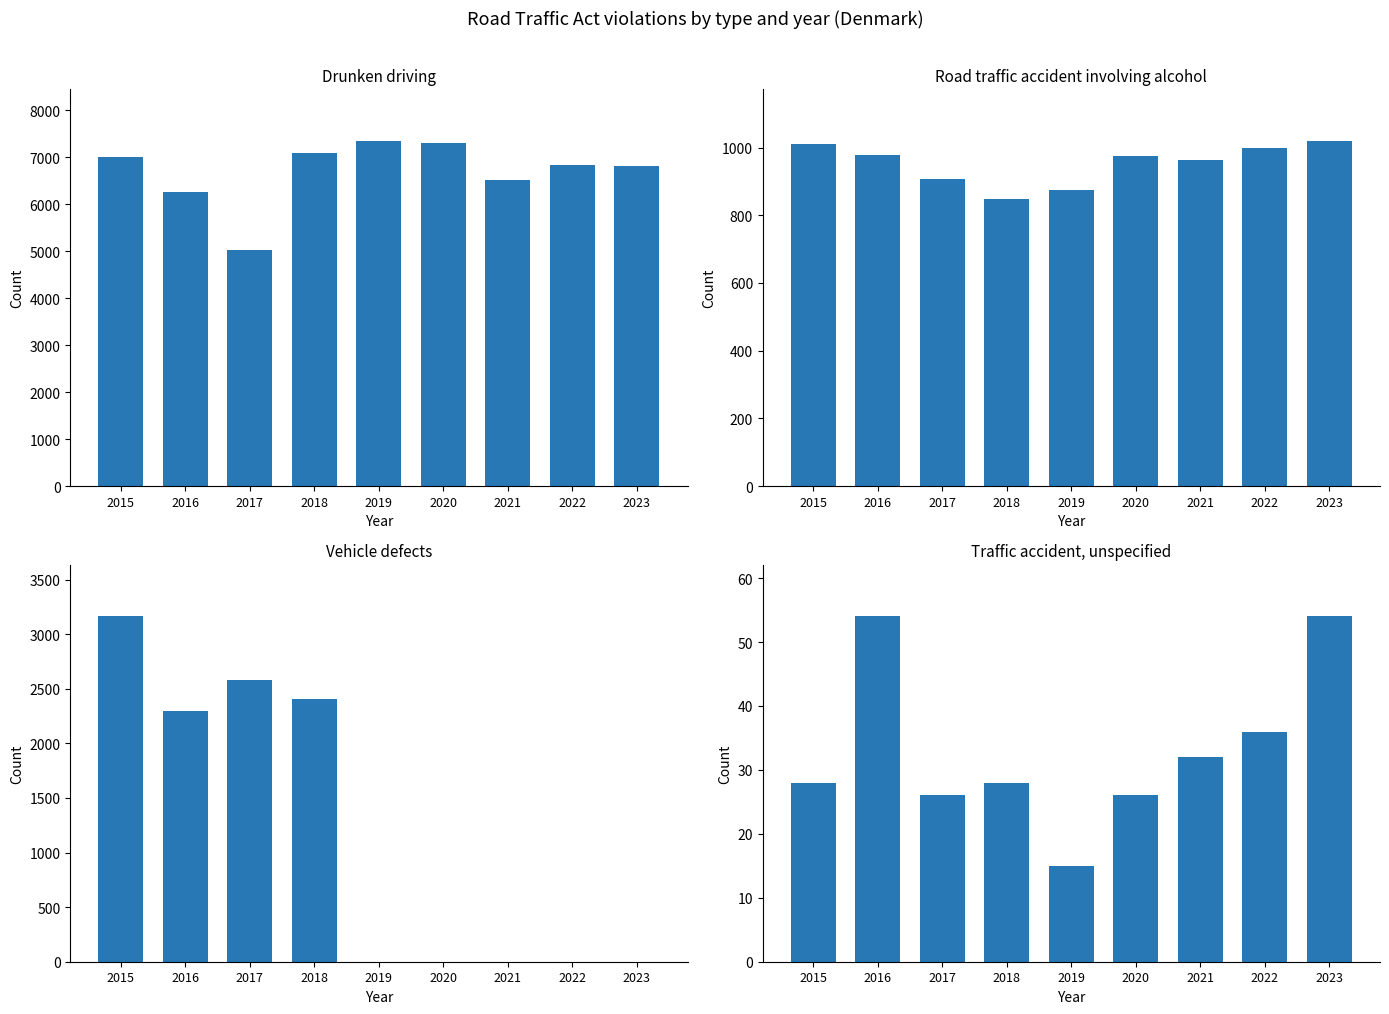

What are all the series names shown in the legend?

Drunken driving, Road traffic accident involving alcohol, Vehicle defects, Traffic accident, unspecified